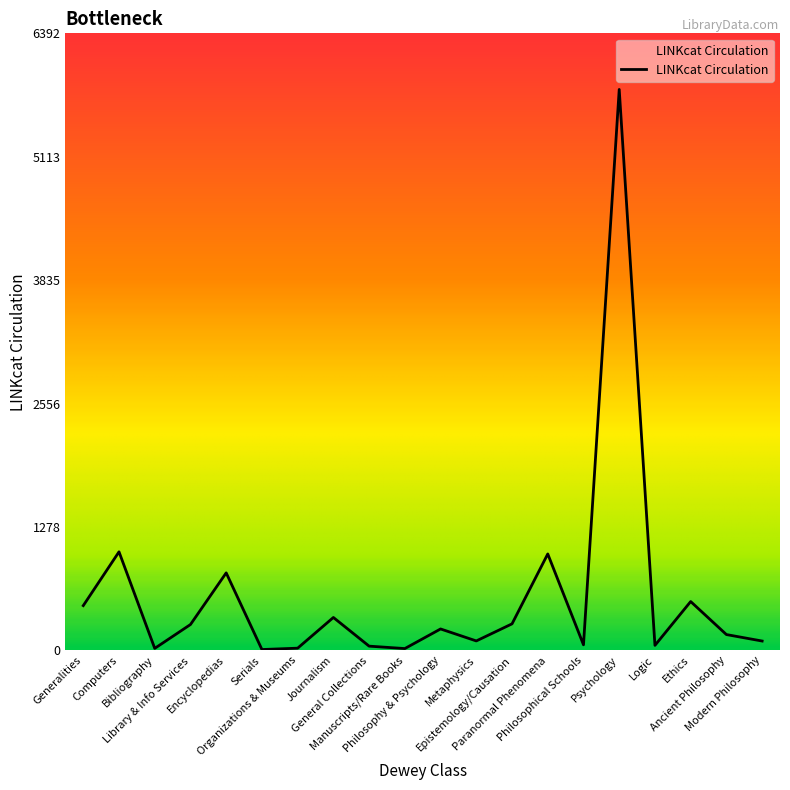

What is the difference between the maximum and minimum values?

5801